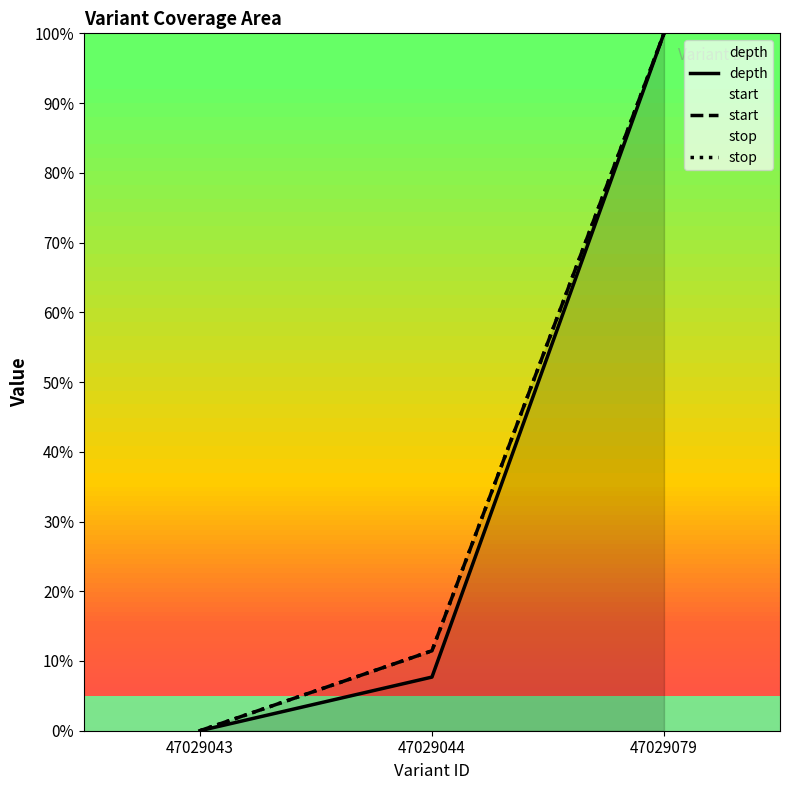

The value of stop at 47029044 is 11.5. True or false?

True